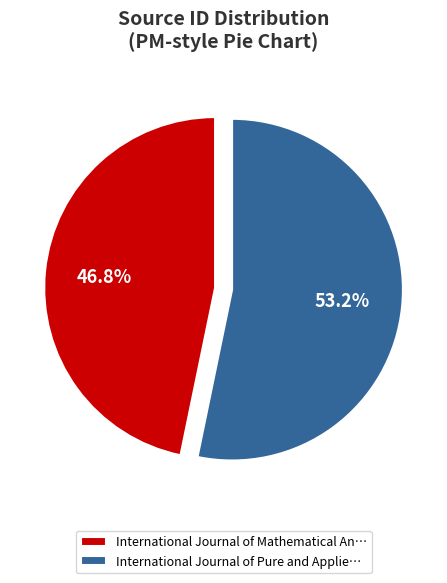

Is the sum of International Journal of Mathematical An… and International Journal of Pure and Applie… greater than half?

Yes